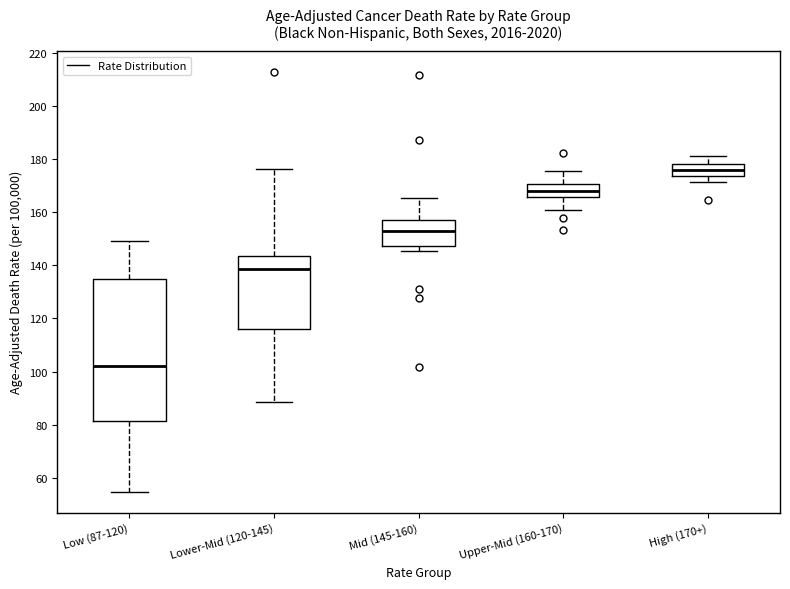

Comparing the boxes themselves (not the whiskers), which one is the tallest?

Low (87-120)